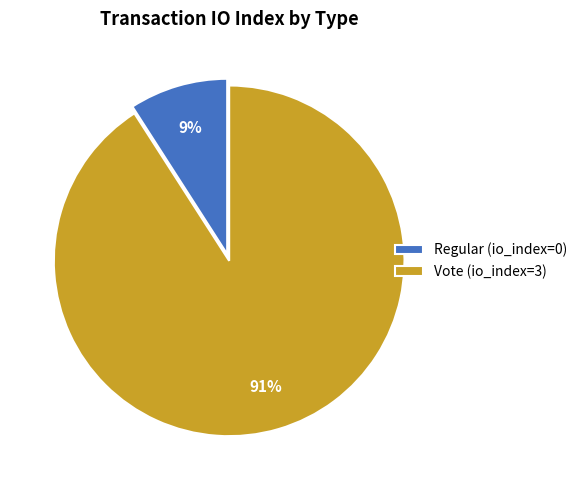

Between Regular and Vote, which is larger?

Vote